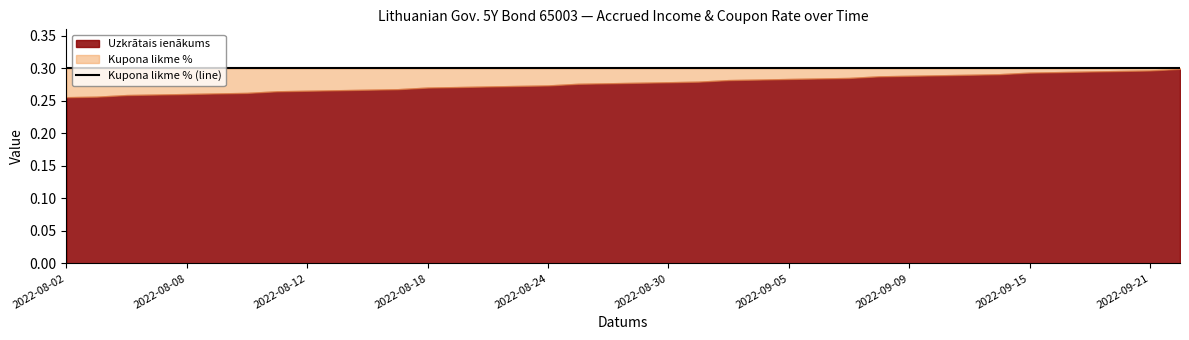

Does the chart have visible grid lines?

No